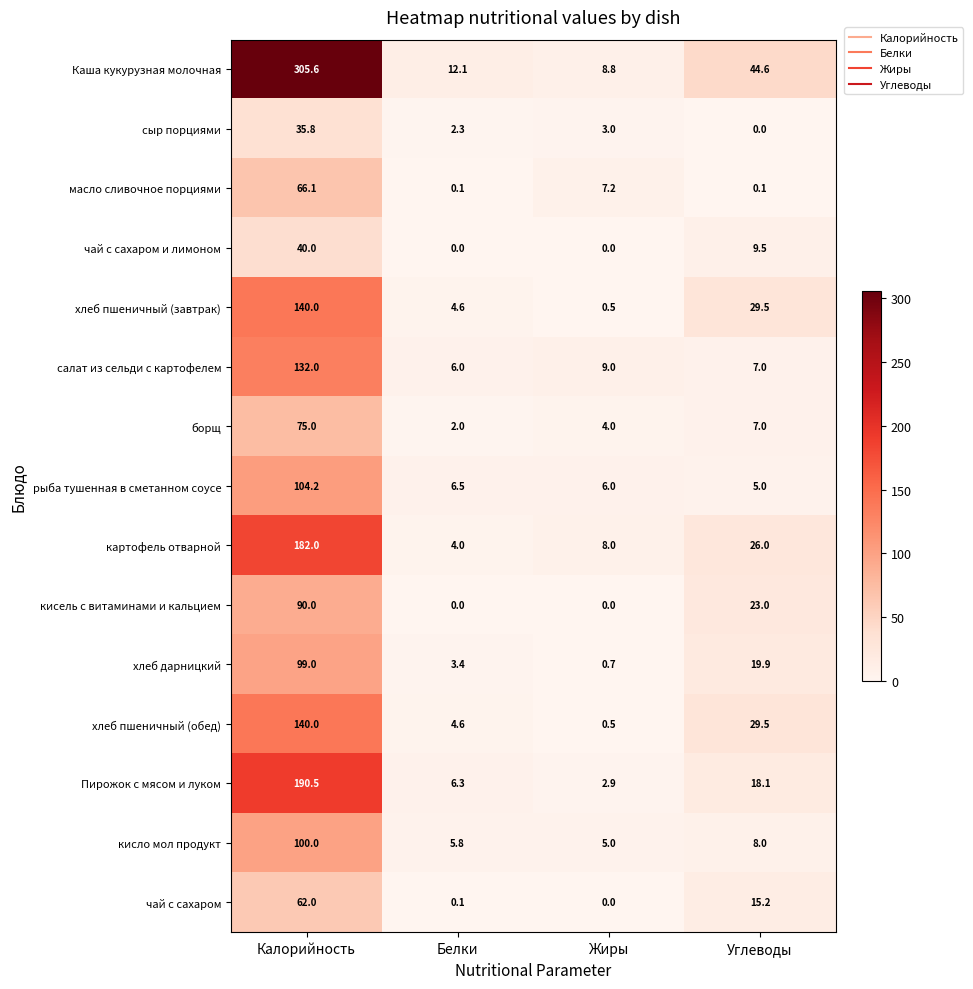

What is the approximate value of салат из сельди с картофелем at Жиры?

9.0